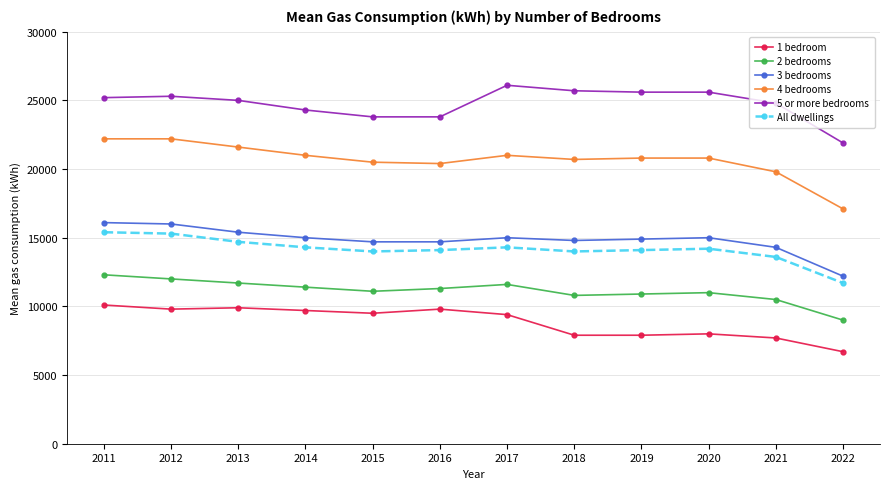

True or false: 5 or more bedrooms and 4 bedrooms cross at least once.

False